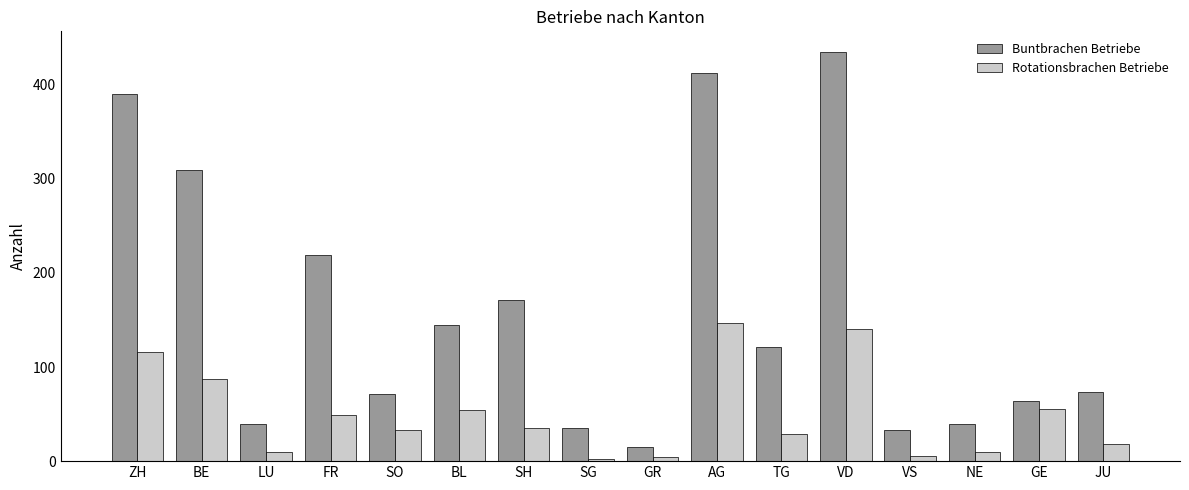

Which series has the widest spread of values?

Buntbrachen Betriebe